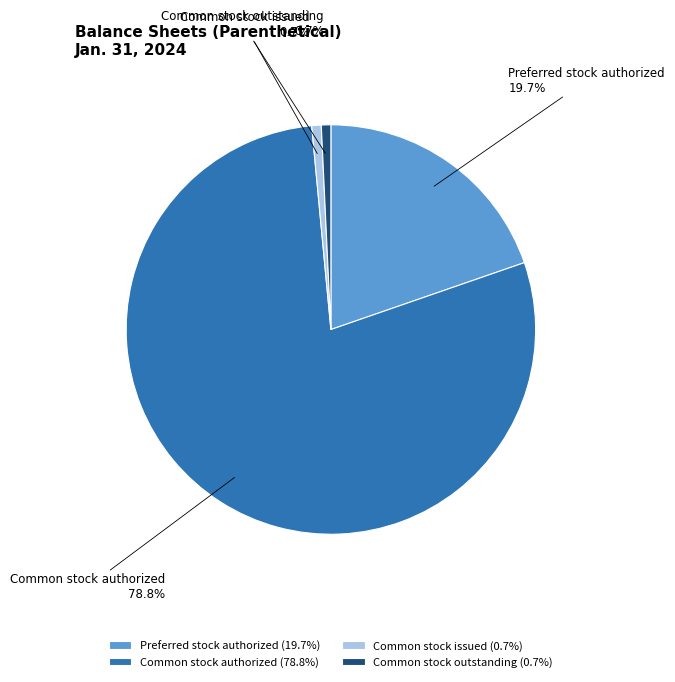

To the nearest percent, what is the average slice percentage?

25%